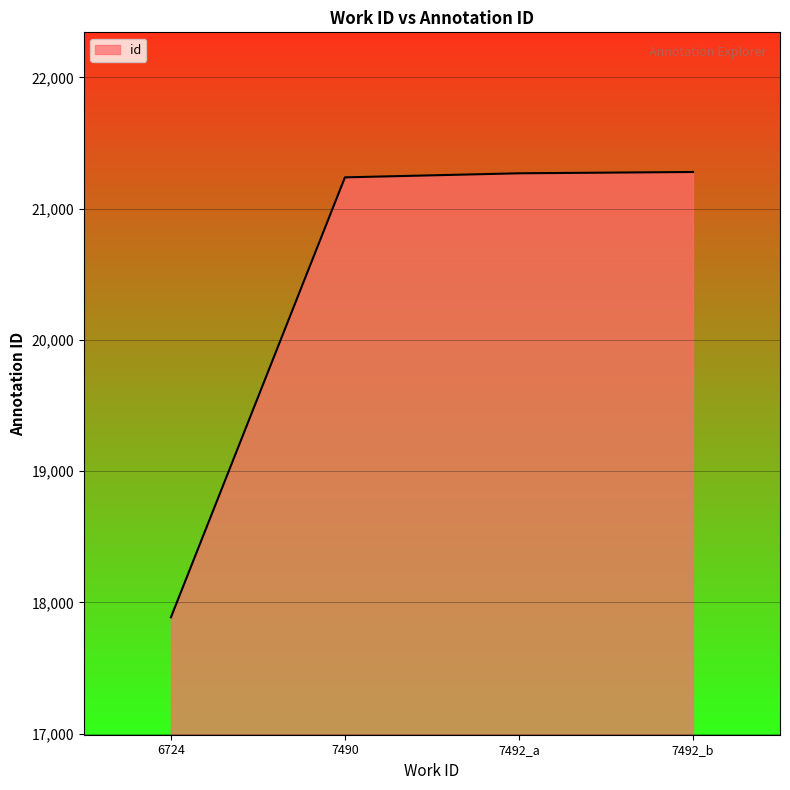

What is the sum of all values?

81672